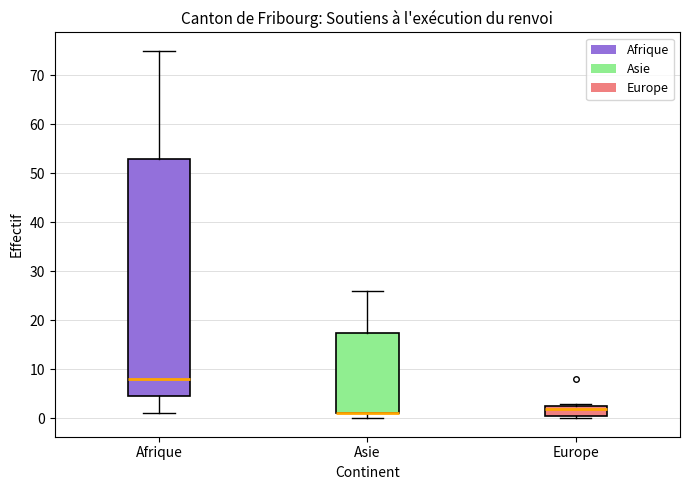

Reading left to right, read every box against the y-axis: the position of its median line, the range the box covers, and the ends of its whiskers. The values are not printed on the chart, so give them approximately, as read against the axis.

Afrique: median 8, box 5 to 53, whiskers 1 to 75
Asie: median 1 (drawn on the box's lower edge), box 1 to 18, whiskers 0 to 26
Europe: median 2, box 1 to 3, whiskers 0 to 3 (just above the box's upper edge)